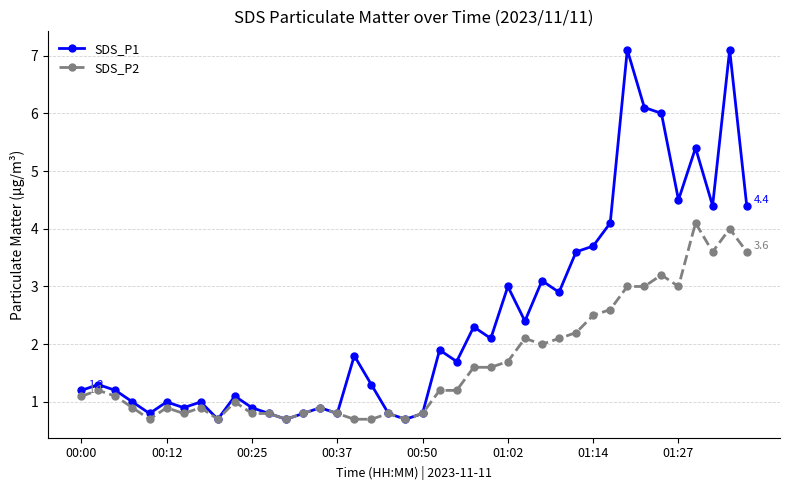

What is the maximum value for SDS_P1?

7.1